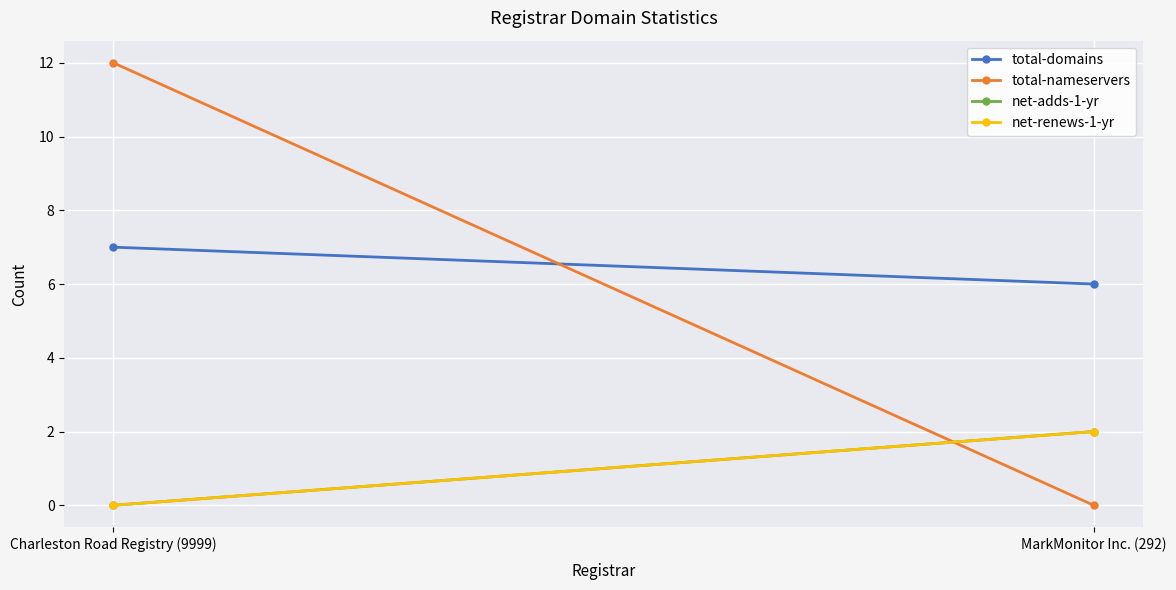

What is the difference between the highest and lowest values at Charleston Road Registry (9999)?

12